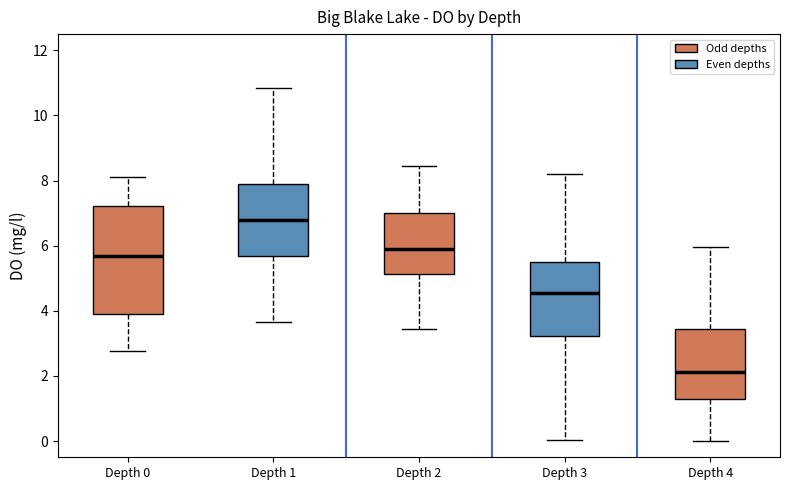

Which box has the highest median line?

Depth 1